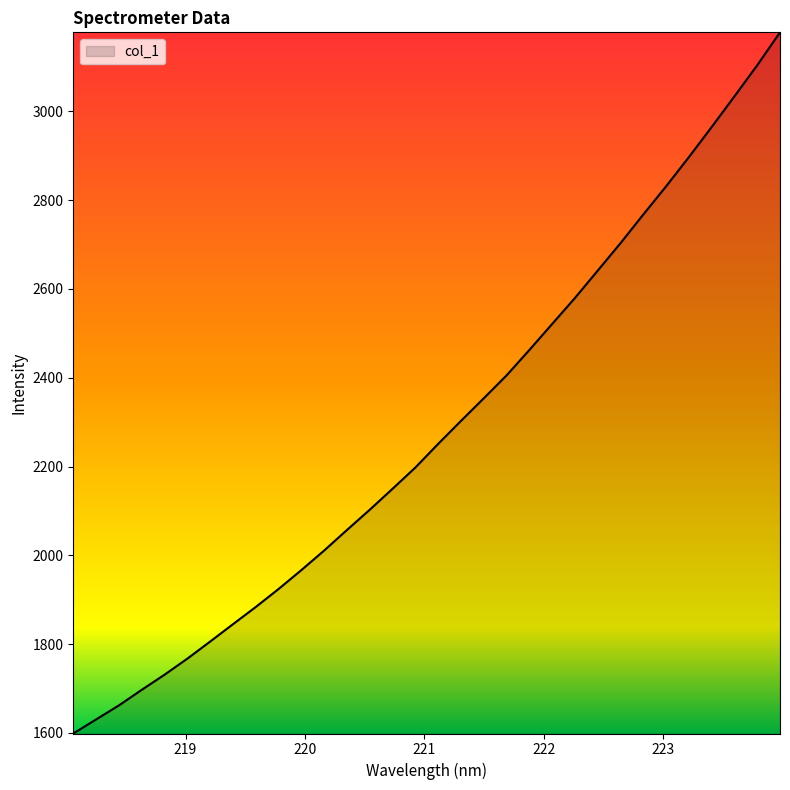

Reading left to right, what are all the values shown in this chart?

1598.6	1630.3	1661.9	1697.0	1731.1	1767.3	1805.8	1844.9	1883.7	1924.3	1966.9	2011.0	2057.3	2103.0	2150.1	2198.0	2251.3	2303.0	2354.0	2405.5	2462.8	2521.4	2579.9	2641.6	2703.4	2768.0	2831.4	2897.1	2965.0	3034.1	3104.1	3178.2